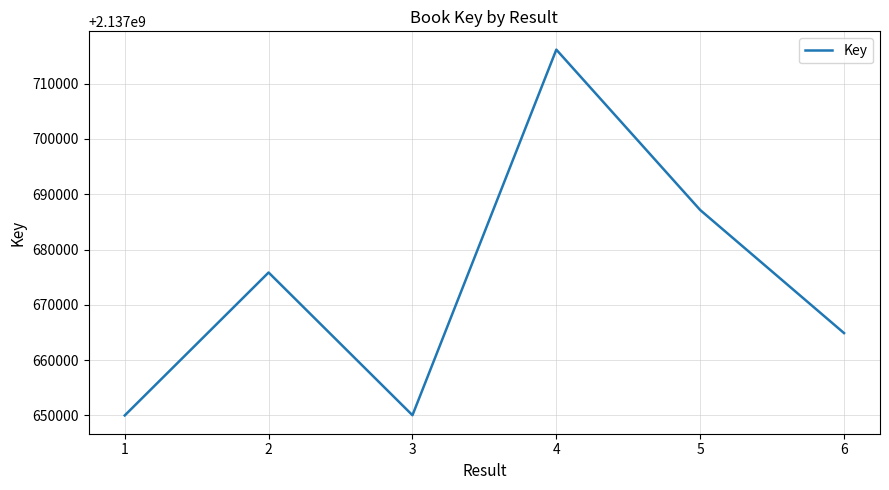

Read the value at 4, to the nearest 100.

2137716200